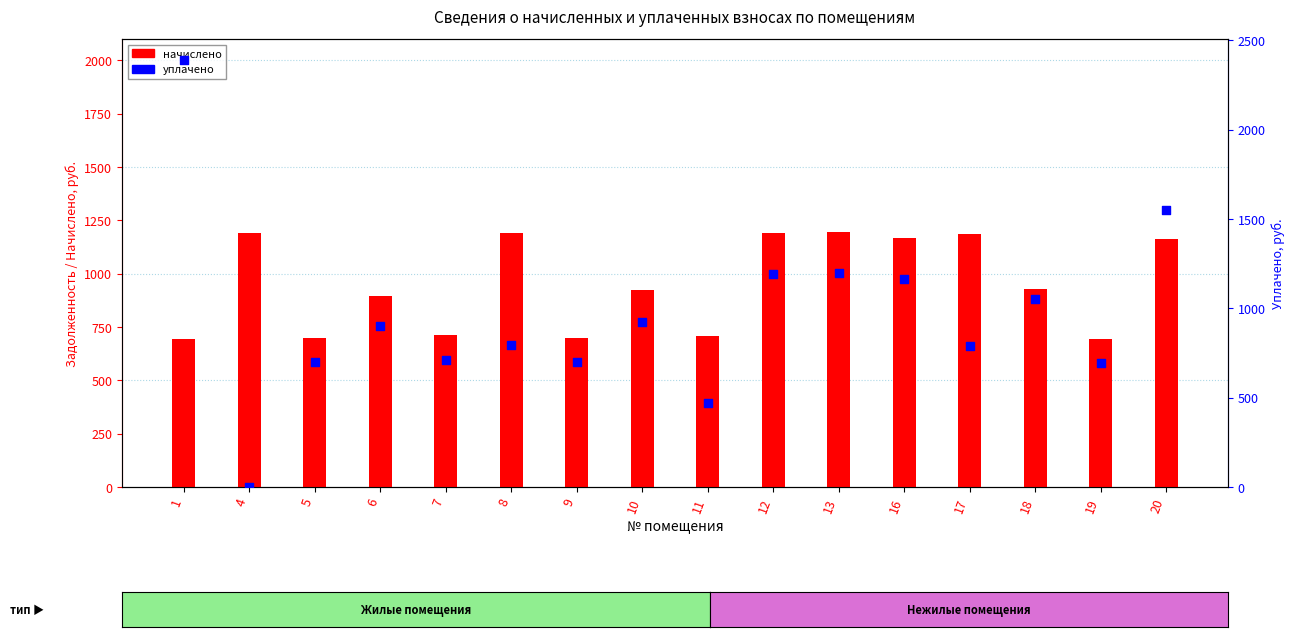

Which series has the largest Y range (max minus min)?

уплачено